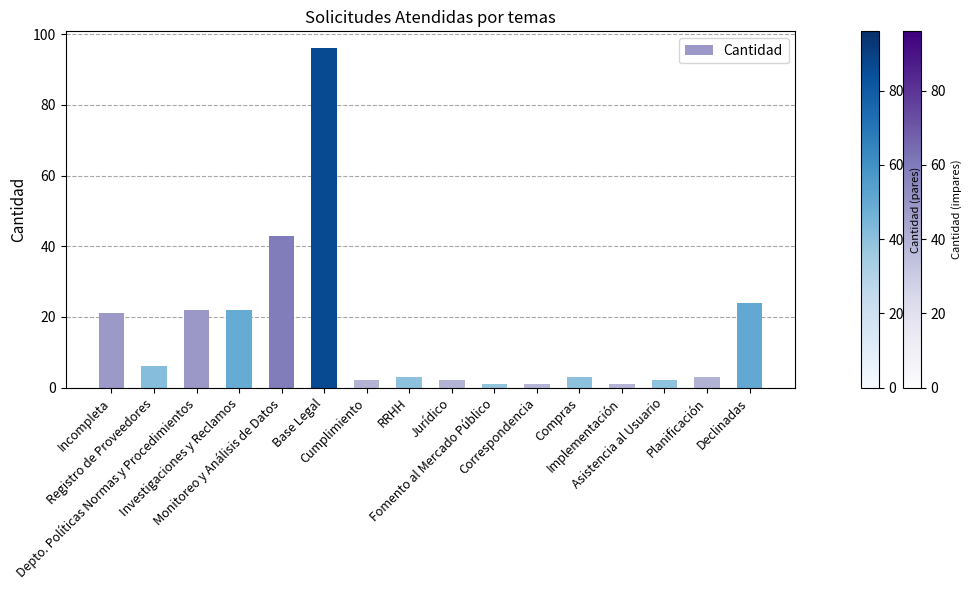

What is the label of the 6th bar from the right?

Correspondencia